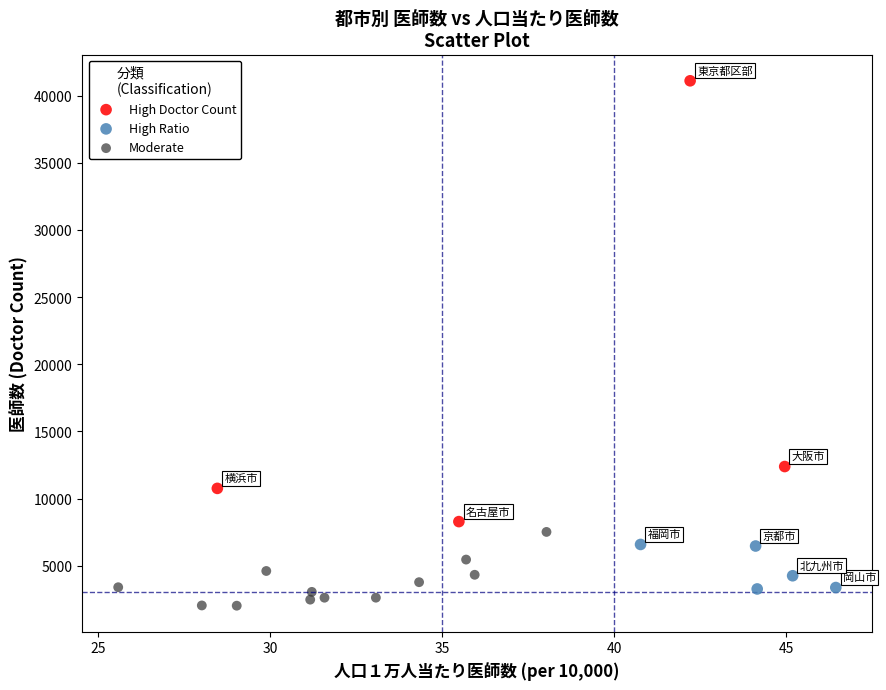

Which series reaches the maximum Y coordinate?

High Doctor Count